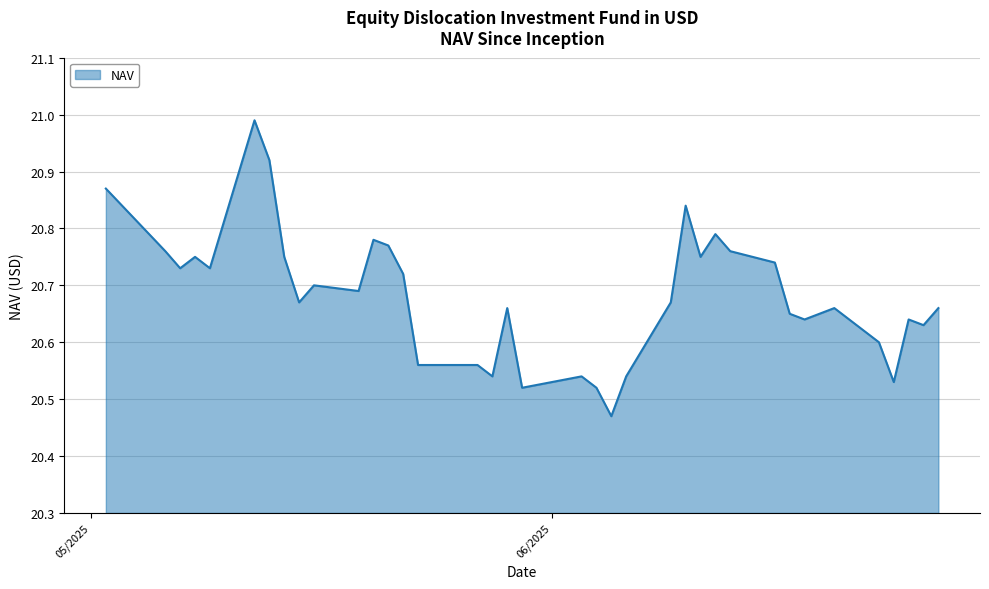

What is the difference between the maximum and minimum values?

0.5